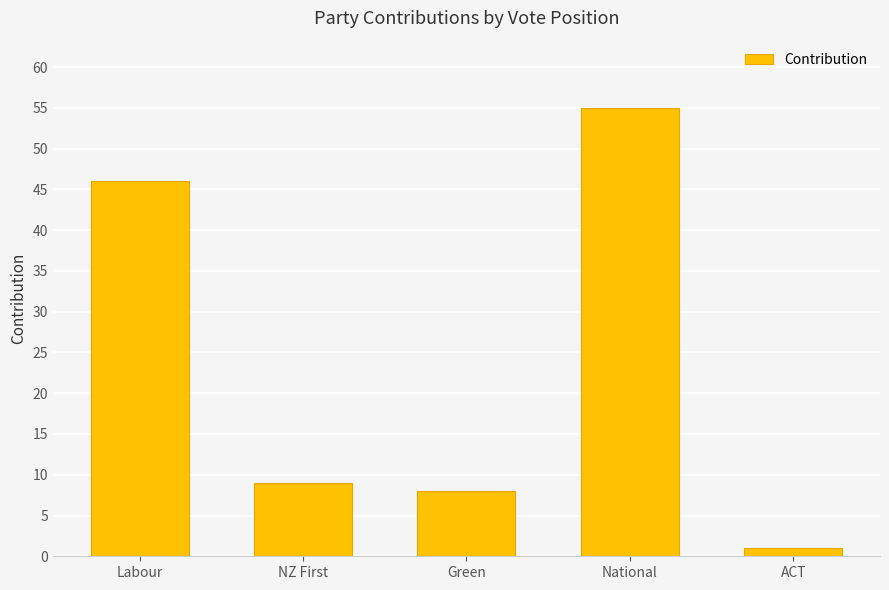

Which has a higher value, Labour or Green?

Labour